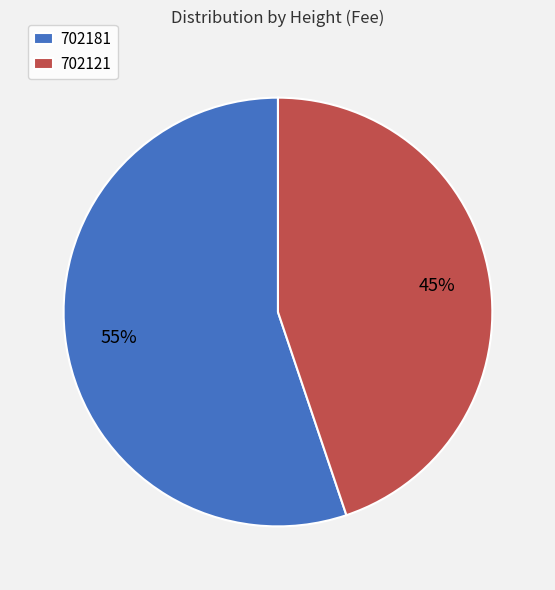

How many segments does this pie chart have?

2